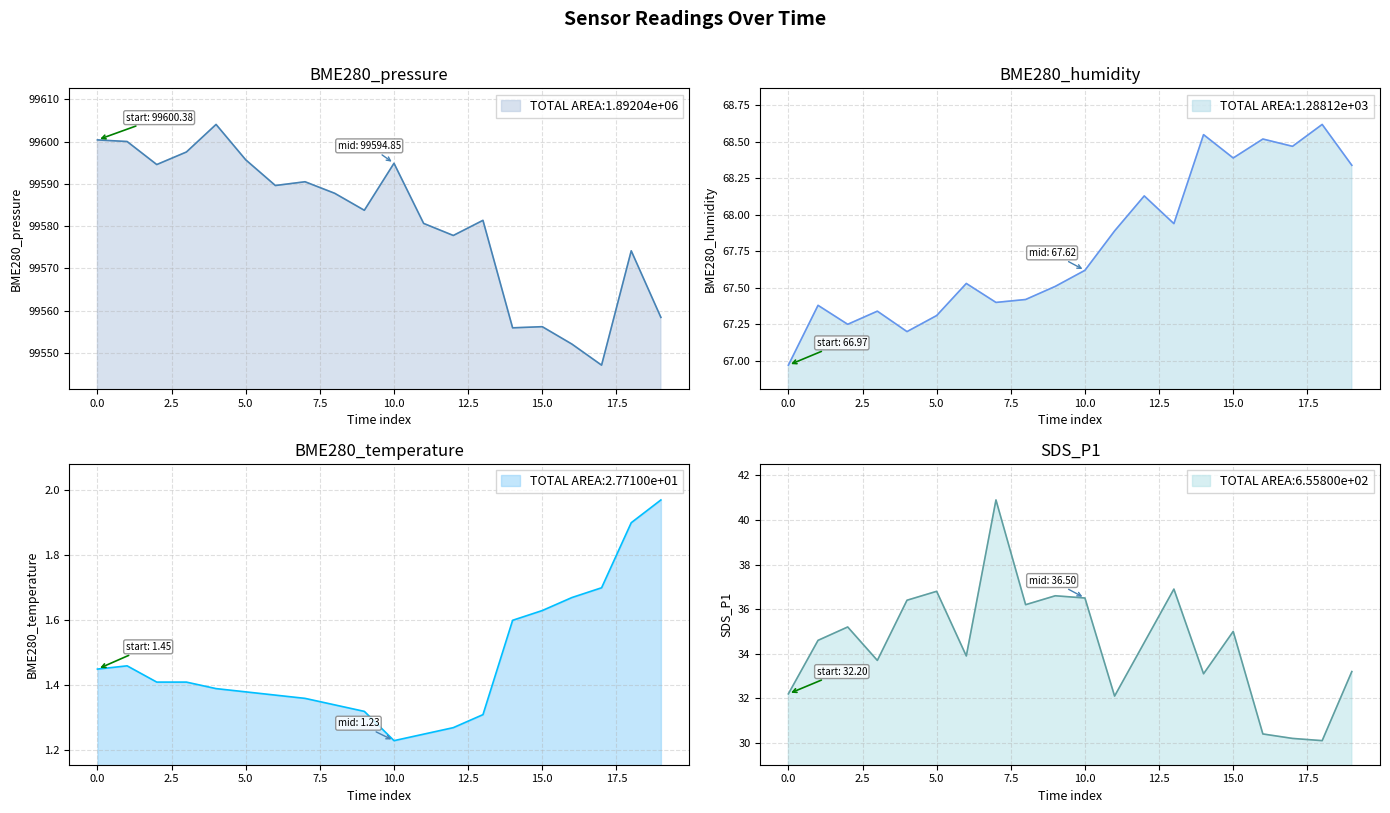

What is the difference between the maximum and minimum values in the SDS_P1 series?

10.8